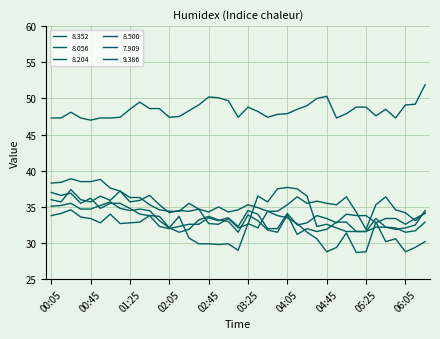

What is the average value of the 9.386 series?

48.4